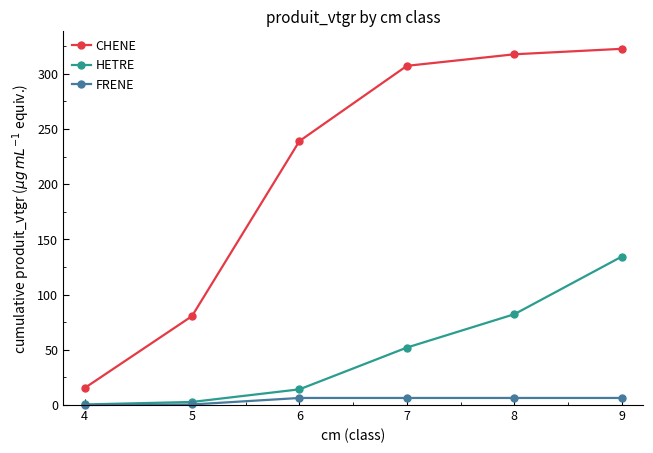

True or false: HETRE and CHENE intersect in this chart.

False